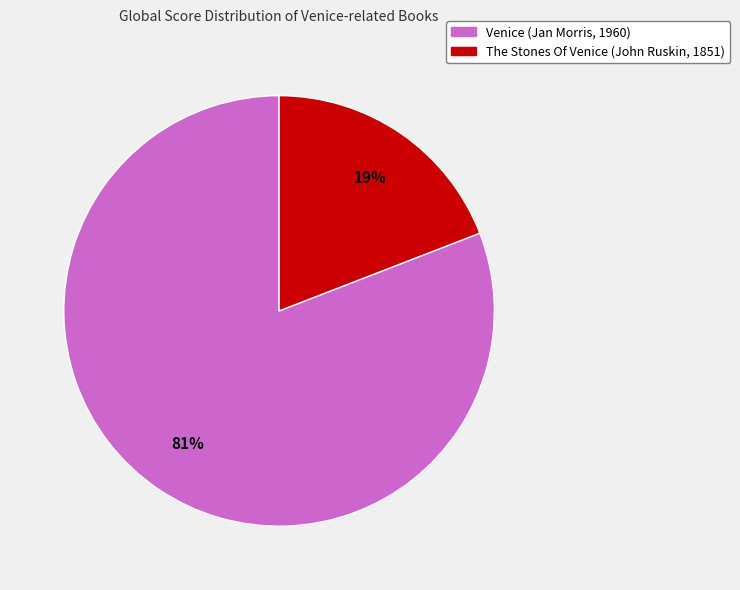

Which has a higher value, The Stones Of Venice (John Ruskin, 1851) or Venice (Jan Morris, 1960)?

Venice (Jan Morris, 1960)